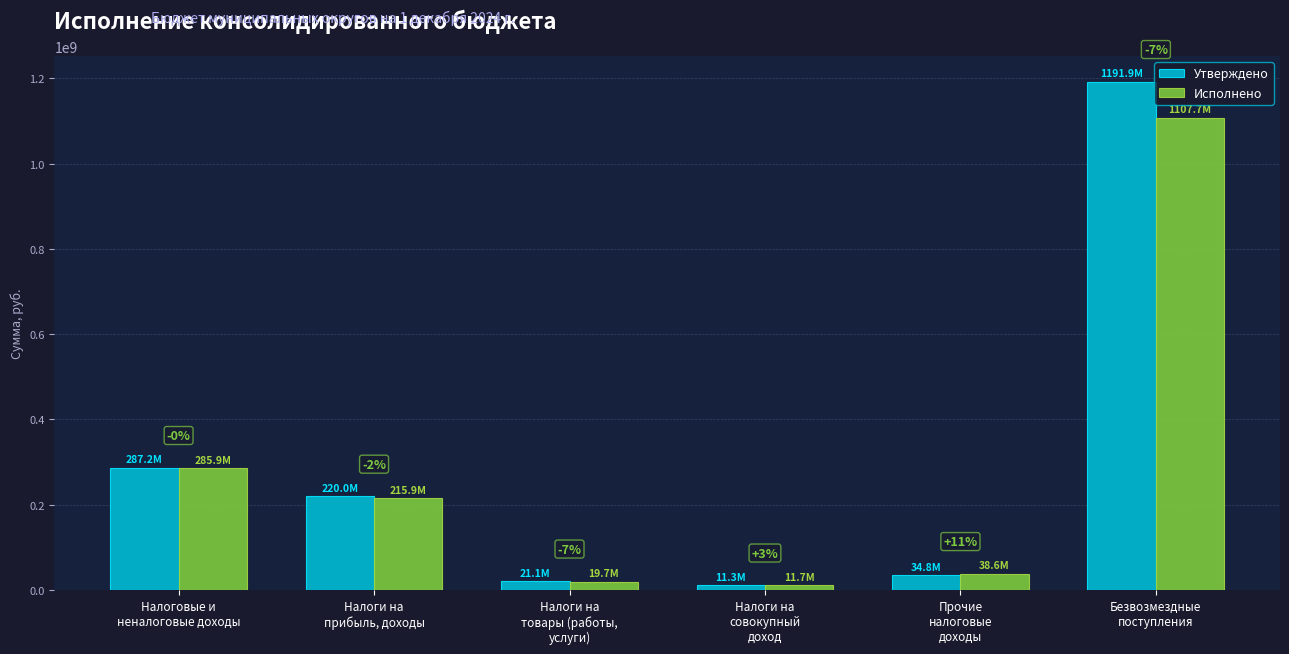

What is the smallest value displayed?

11332000.0